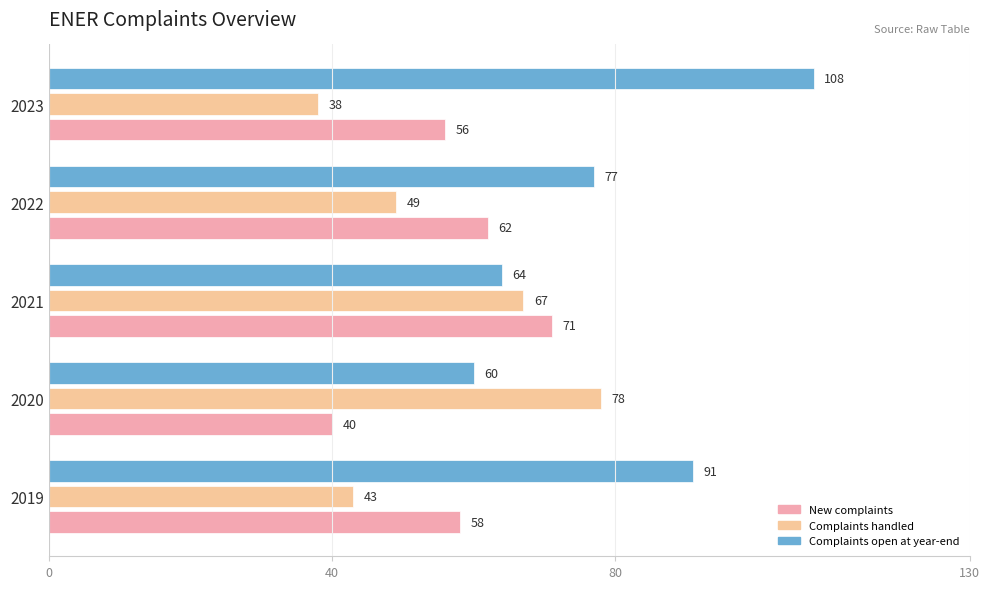

What is the sum of the New complaints values at 2022 and 2019?

120